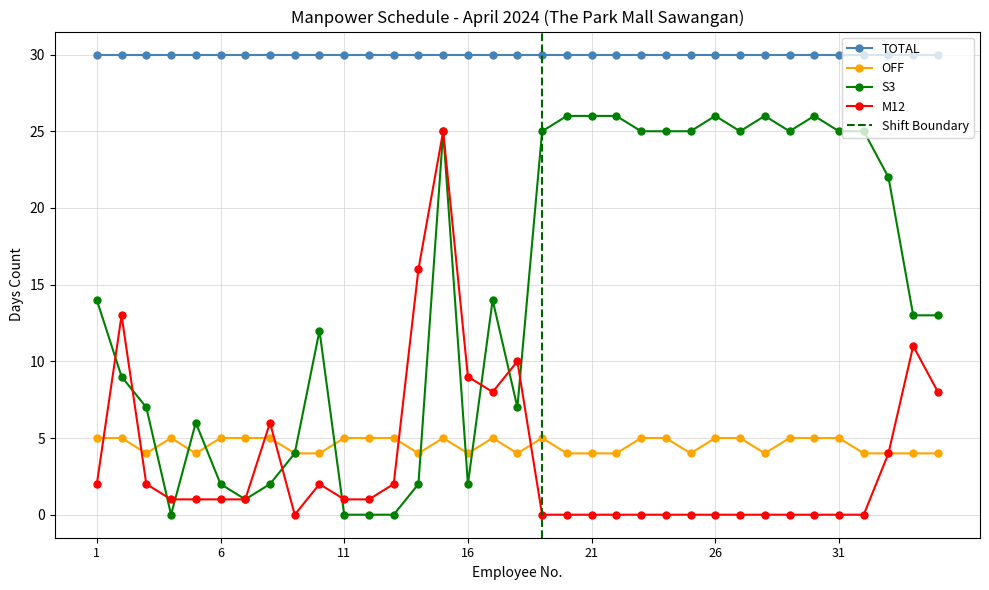

Which has a higher value, 13 or 4?

13